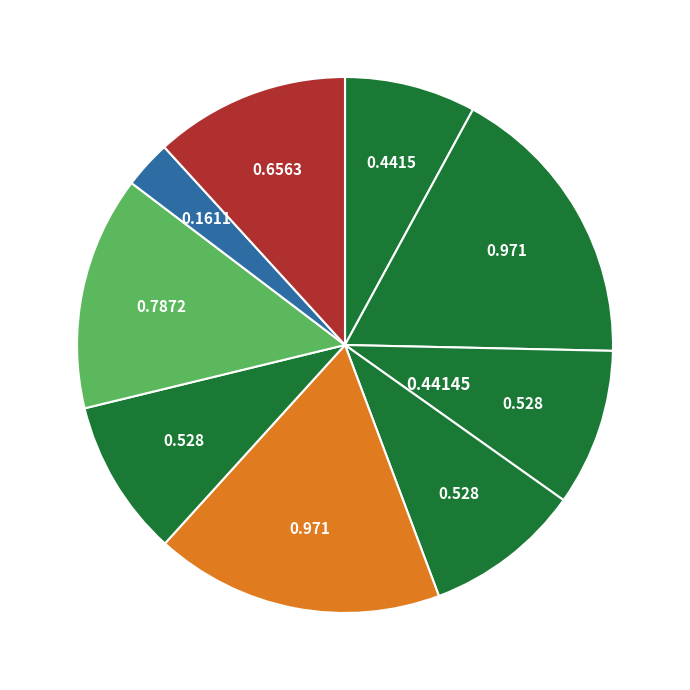

How many slices are in this pie chart?

9